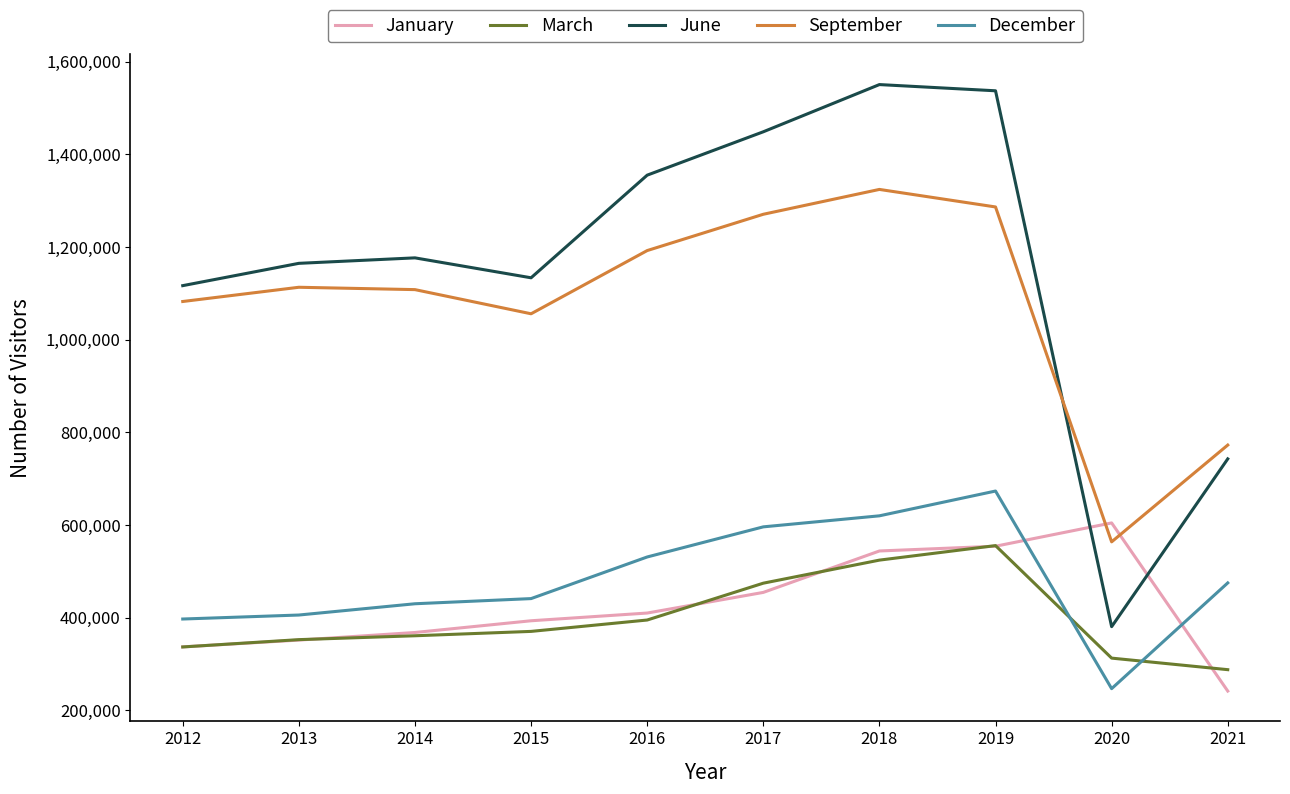

Which series has the largest total across all categories?

June